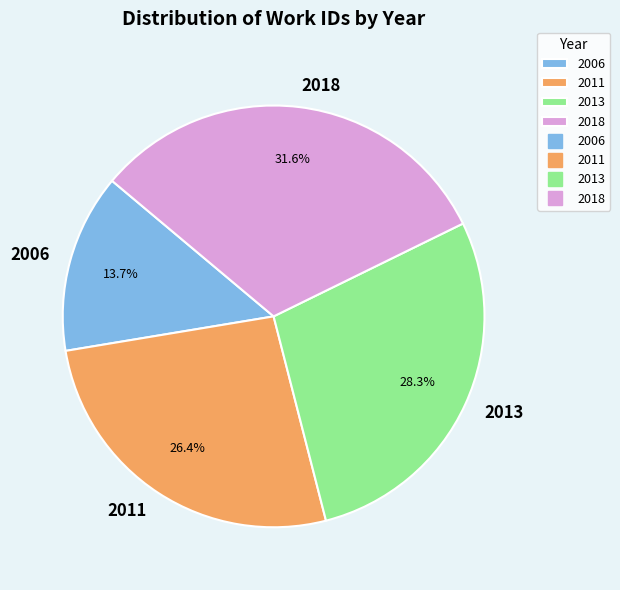

True or false: 2018 accounts for 32% of the total.

True